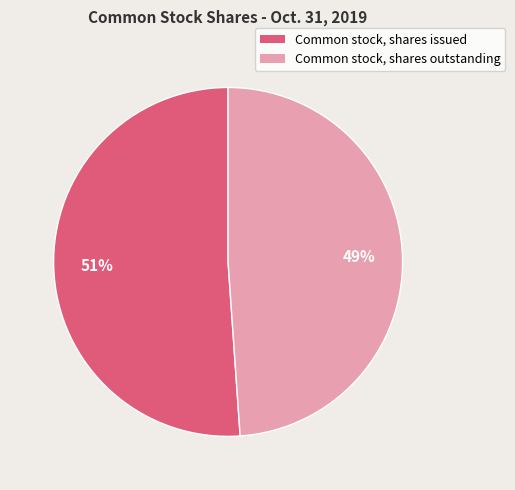

Combined, do Common stock, shares outstanding and Common stock, shares issued account for over 50%?

Yes